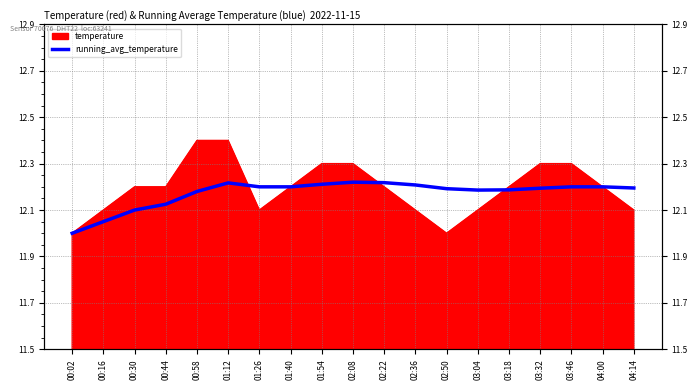

How many categories are shown in the chart?

19